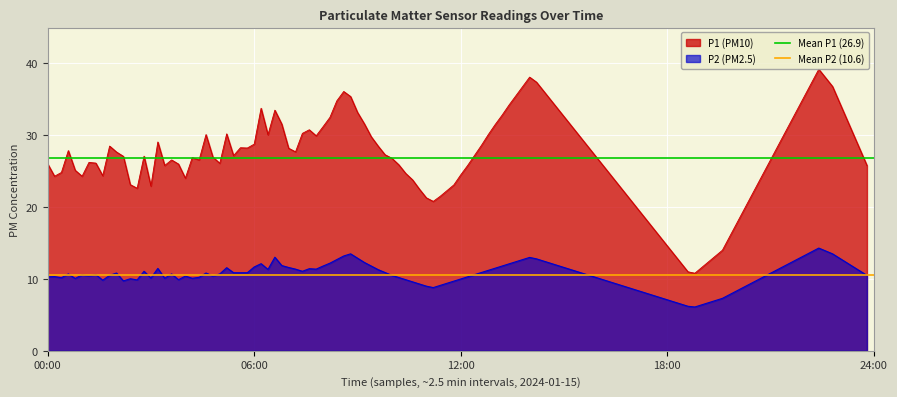

The Mean P1 (26.9) series shows 26.9 at 06:00. True or false?

True